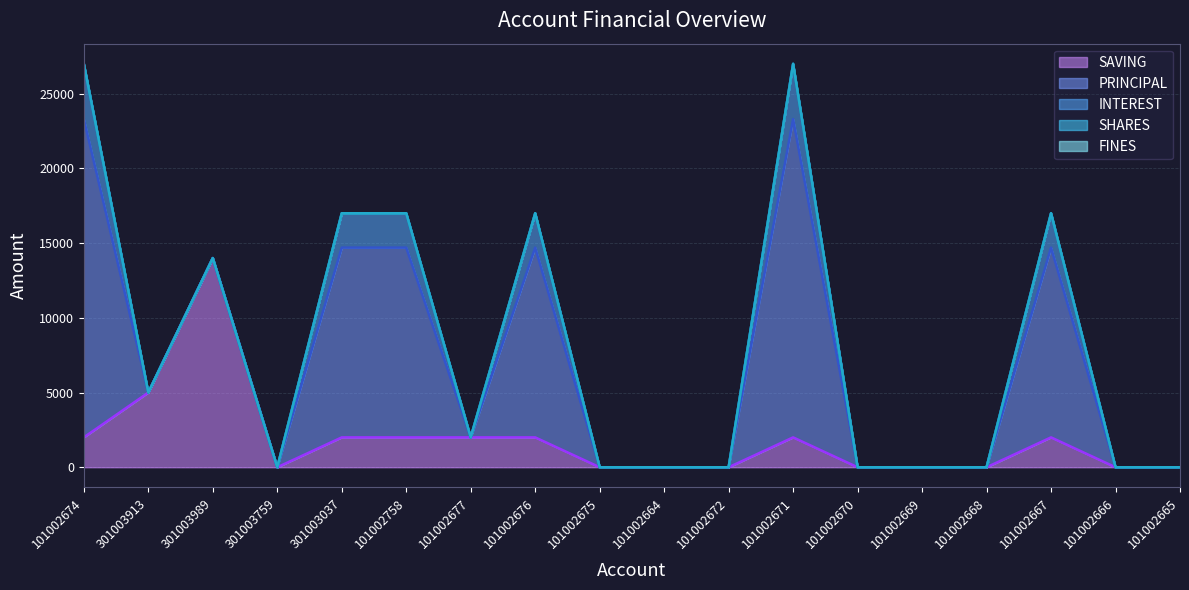

What is the difference between the highest and lowest values at 101002677?

2000